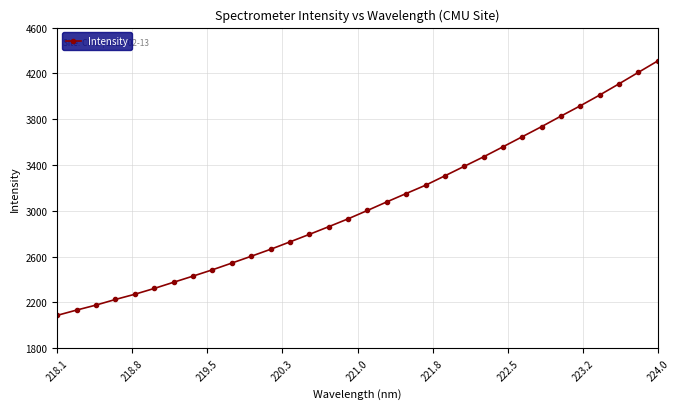

What is the average value?

3049.8